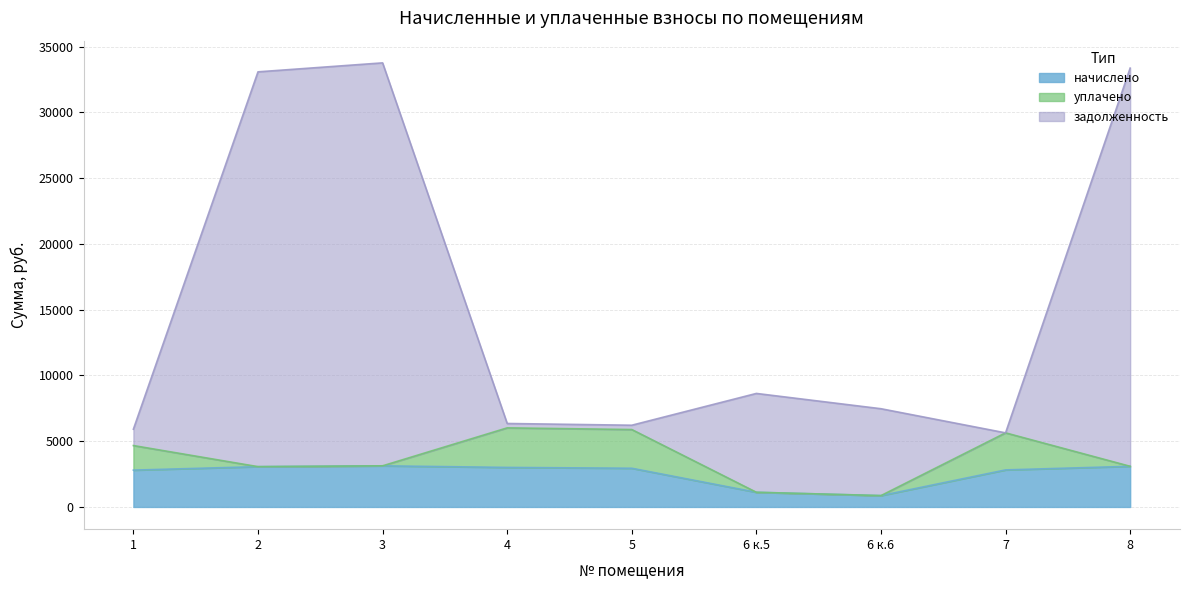

At which label does задолженность reach its minimum?

7